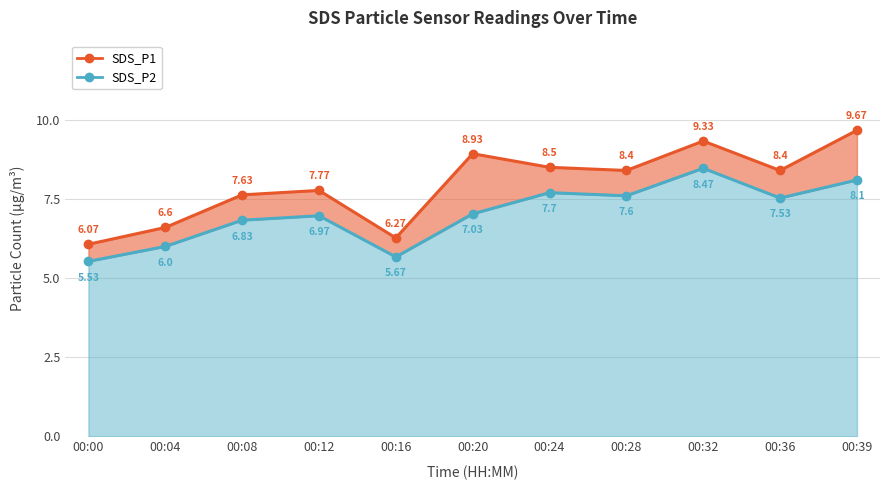

List the series in order of their peak value, highest first.

SDS_P1, SDS_P2